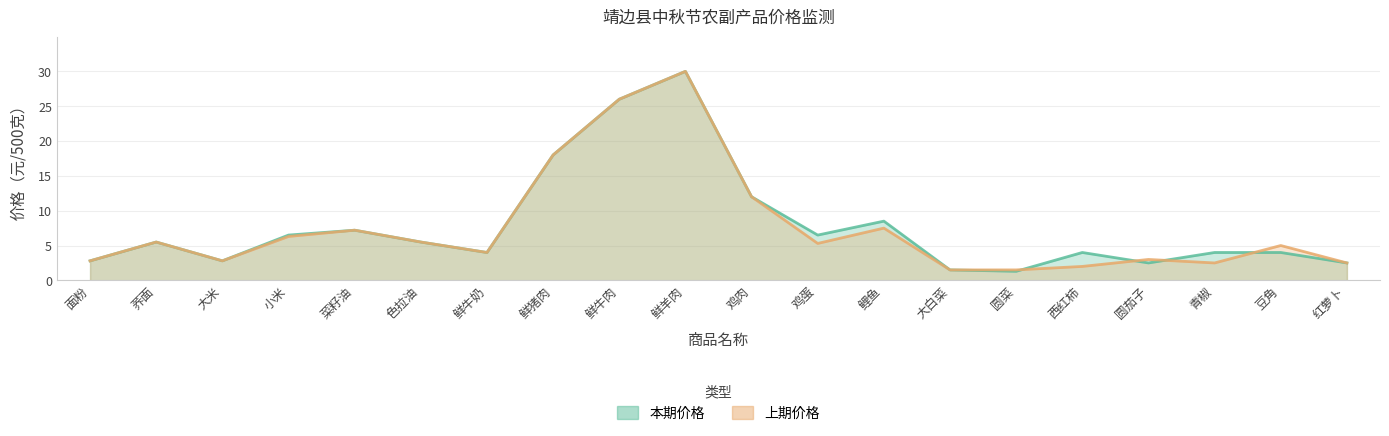

At which category does 上期价格 reach its first local valley?

大米